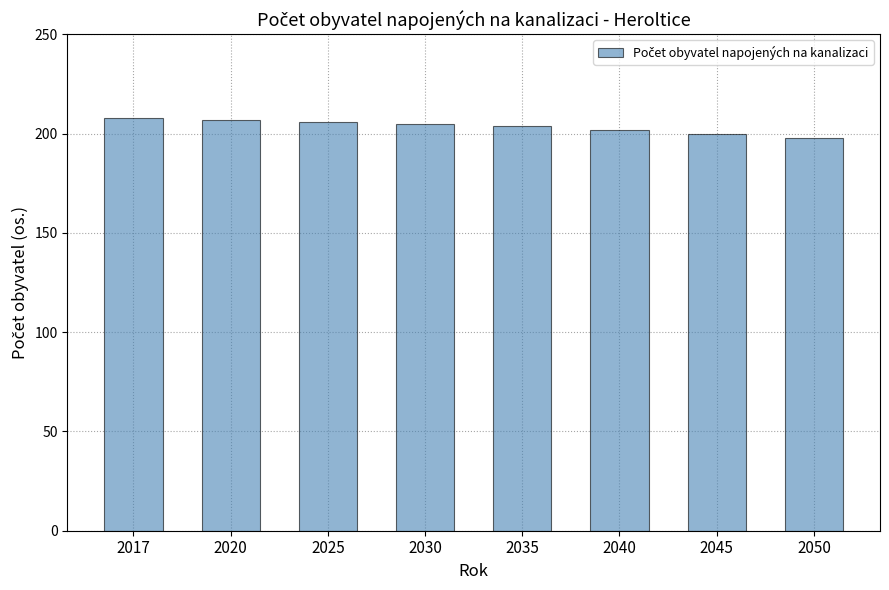

Count the values in the range 202 to 207.

5